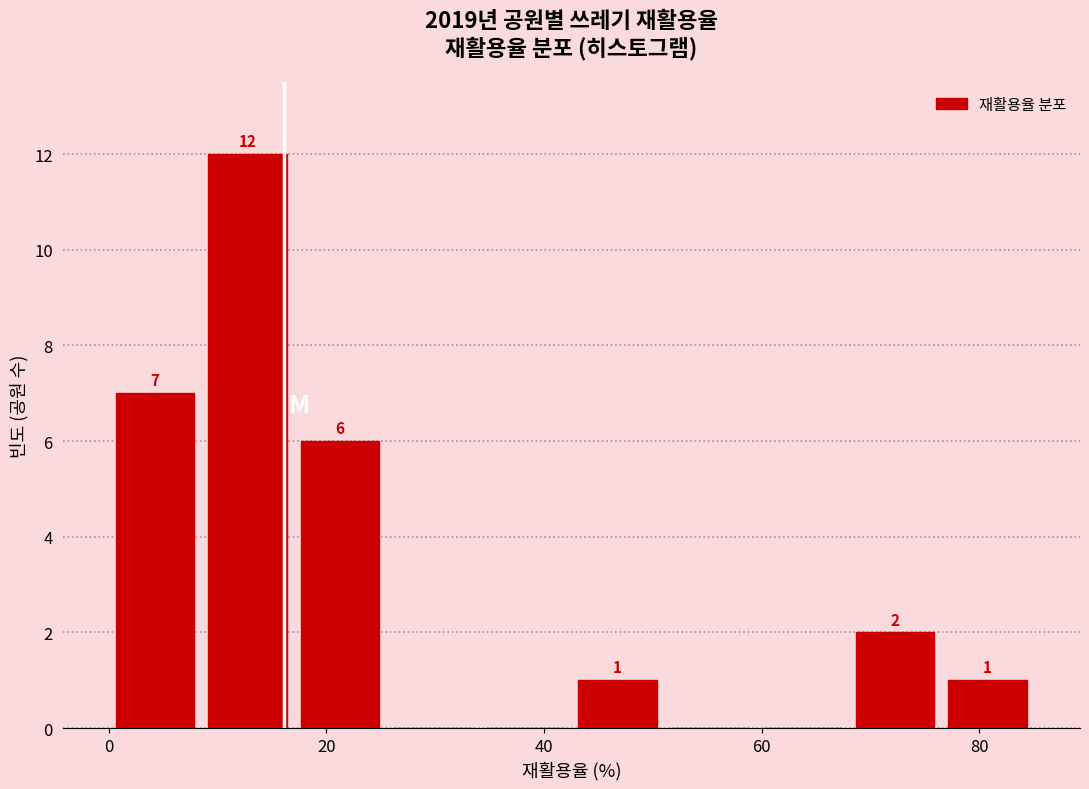

Which range on the x-axis has the tallest bar?

8.5 to 17.0